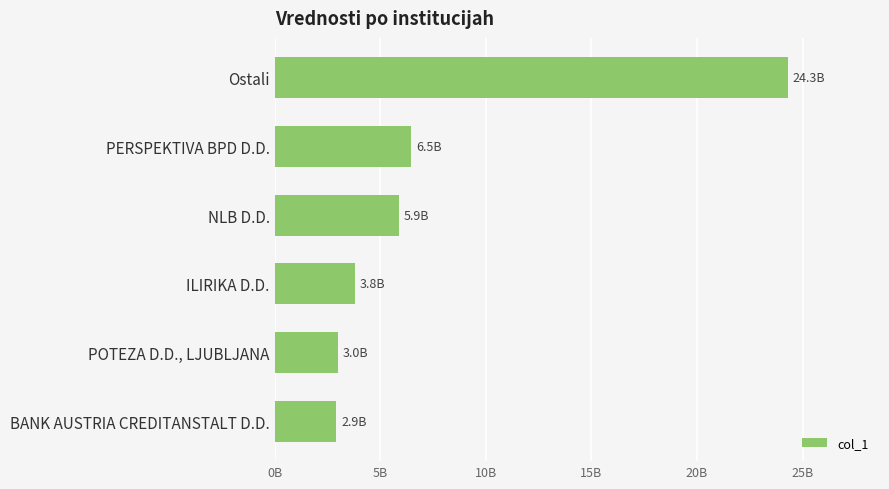

What is the sum of all values?

46332422931.5